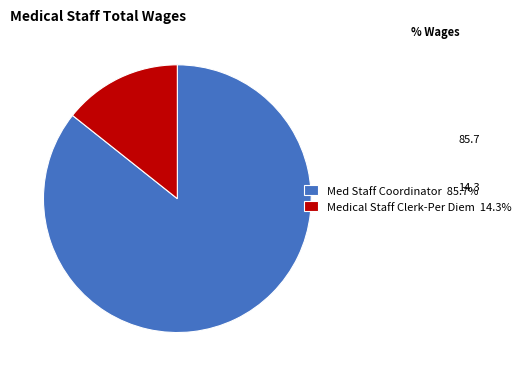

Is the sum of Medical Staff Clerk-Per Diem 14.3% and Med Staff Coordinator 85.7% greater than half?

Yes